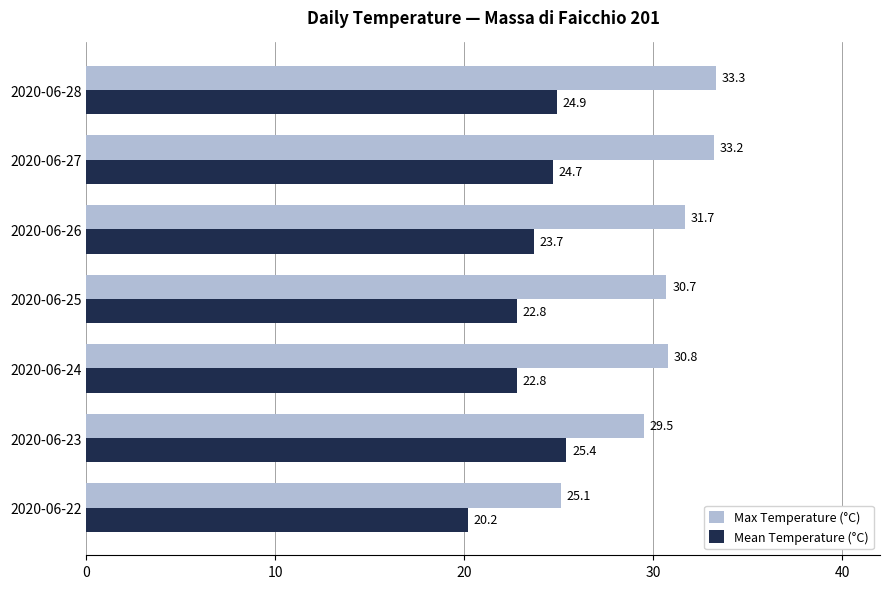

Rank the series by their average value, from lowest to highest.

Mean Temperature (°C), Max Temperature (°C)